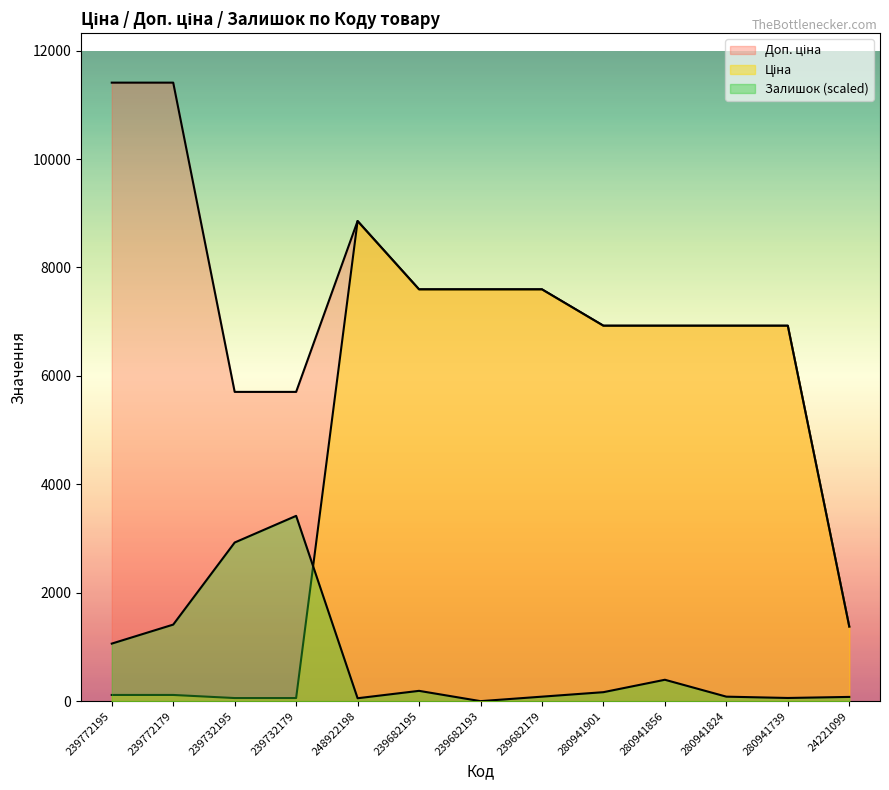

Rank the series at 239682193 from lowest to highest value.

Залишок, Ціна, Доп. ціна